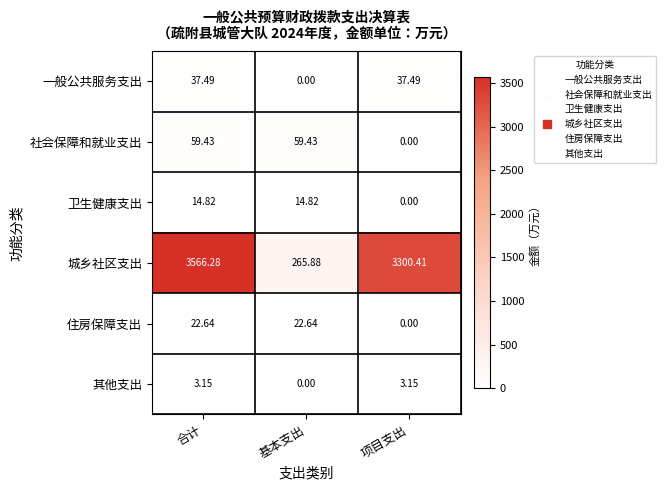

What is the difference between the highest and lowest values at 合计?

3563.1